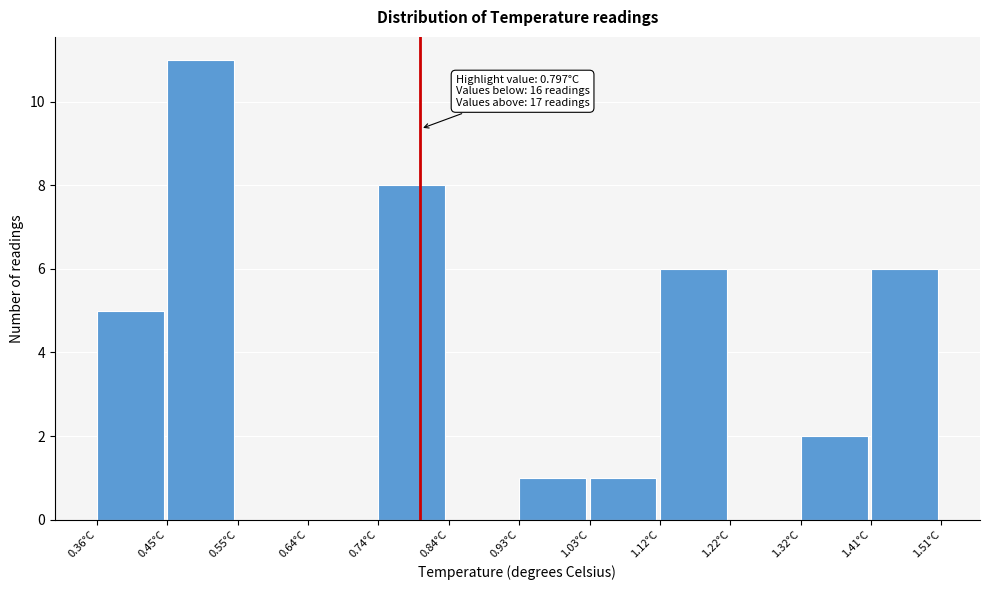

Which range on the x-axis has the tallest bar?

0.45 to 0.55